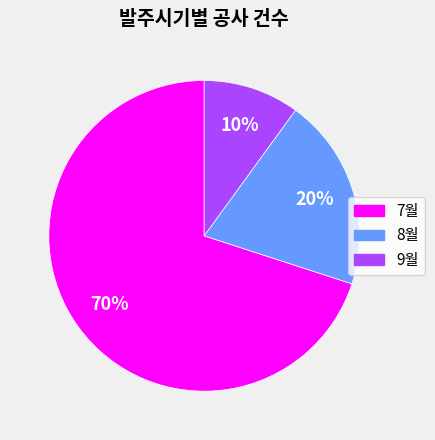

The 9월 slice represents 1% of the pie. True or false?

False